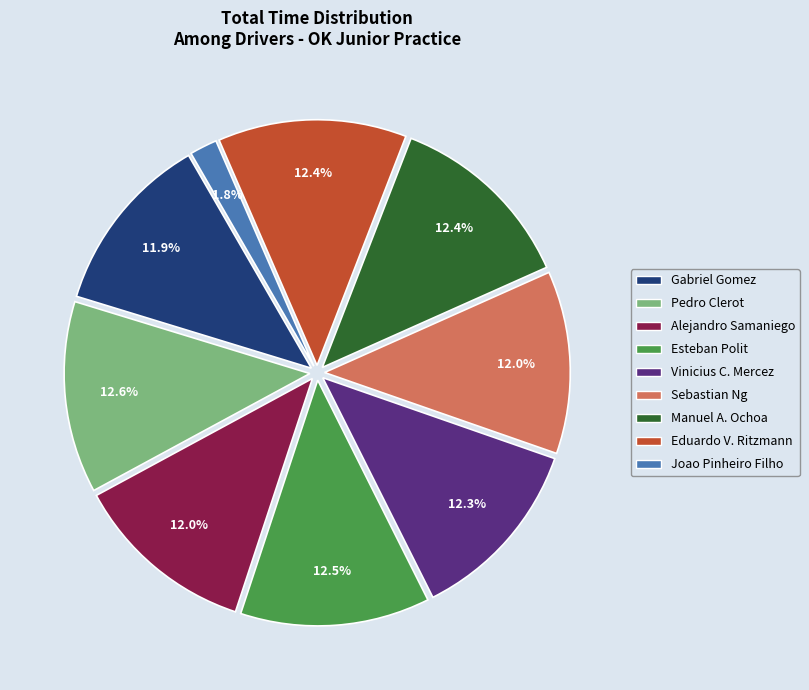

Does any single category account for the majority?

No